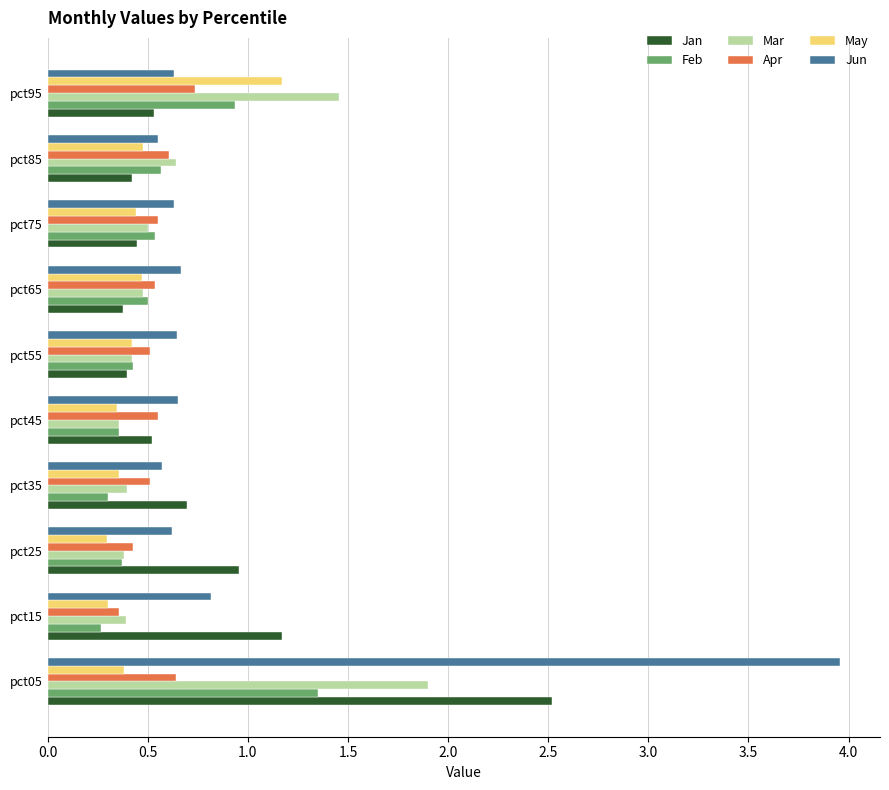

Where is Mar nearest to the value 1?

pct85